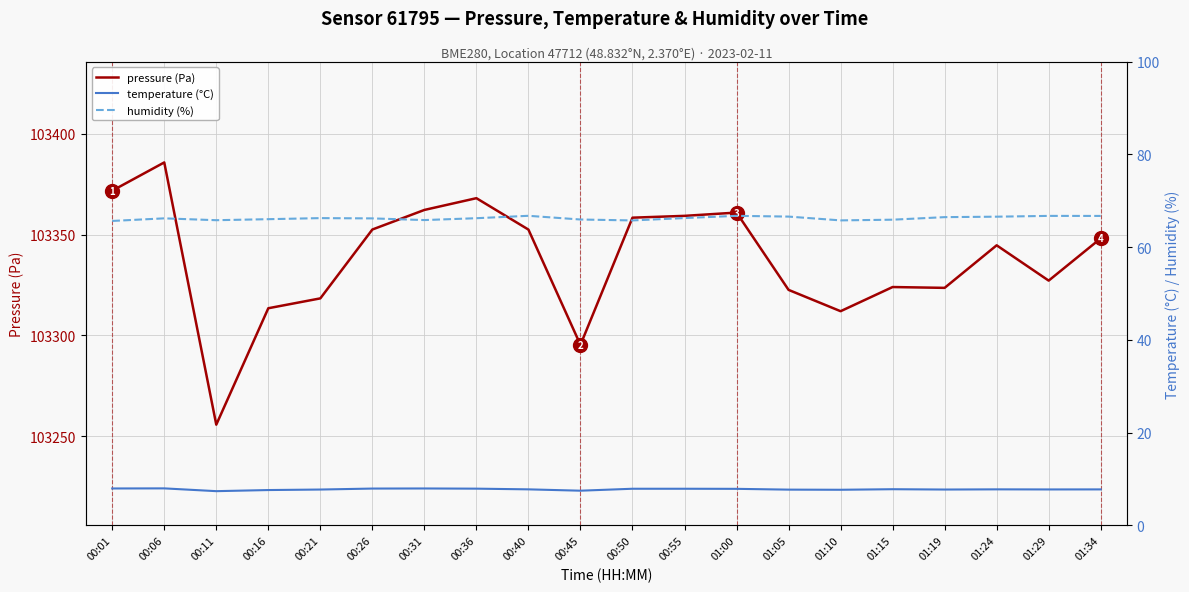

What is the sum of the pressure (Pa) values at 01:24 and 00:50?

206703.1